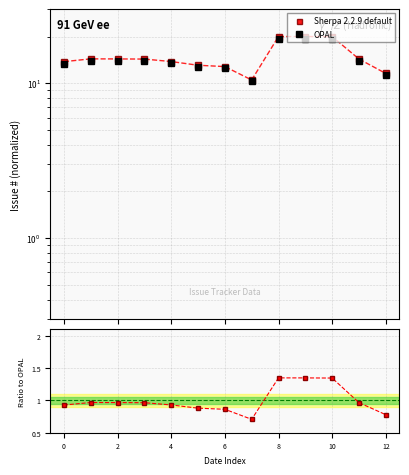

Reading left to right, what are all the values shown in this chart?

Sherpa 2.2.9 default: 13.8	14.3	14.3	14.3	13.8	13.0	12.8	10.5	20.0	20.0	20.0	14.3	11.5
OPAL: 13.4	13.9	13.9	13.9	13.4	12.7	12.5	10.3	19.3	19.3	19.3	13.9	11.3
Ratio to OPAL: 0.9	1.0	1.0	1.0	0.9	0.9	0.9	0.7	1.3	1.3	1.3	1.0	0.8